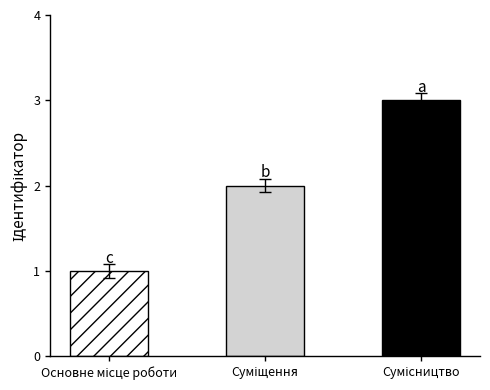

Which category has the highest value across all series?

Сумісництво